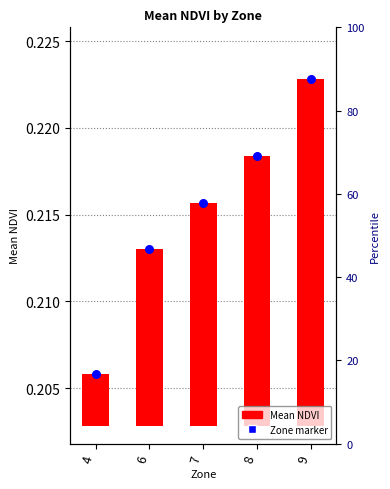

Which series has the largest total across all categories?

Zone marker